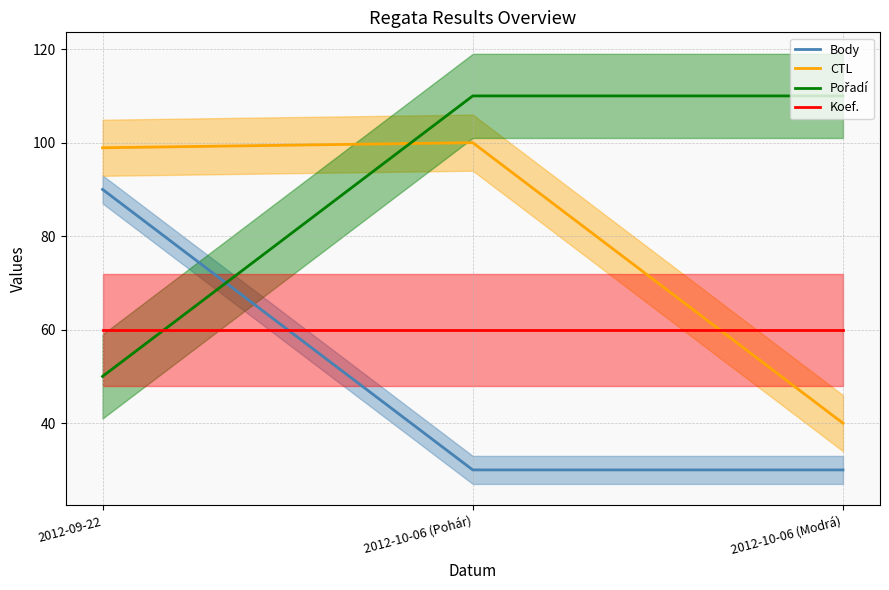

Reading left to right, what are all the values shown in this chart?

Body: 90.0	30.0	30.0
CTL: 98.9	100.0	40.0
Pořadí: 50.0	110.0	110.0
Koef.: 60.0	60.0	60.0